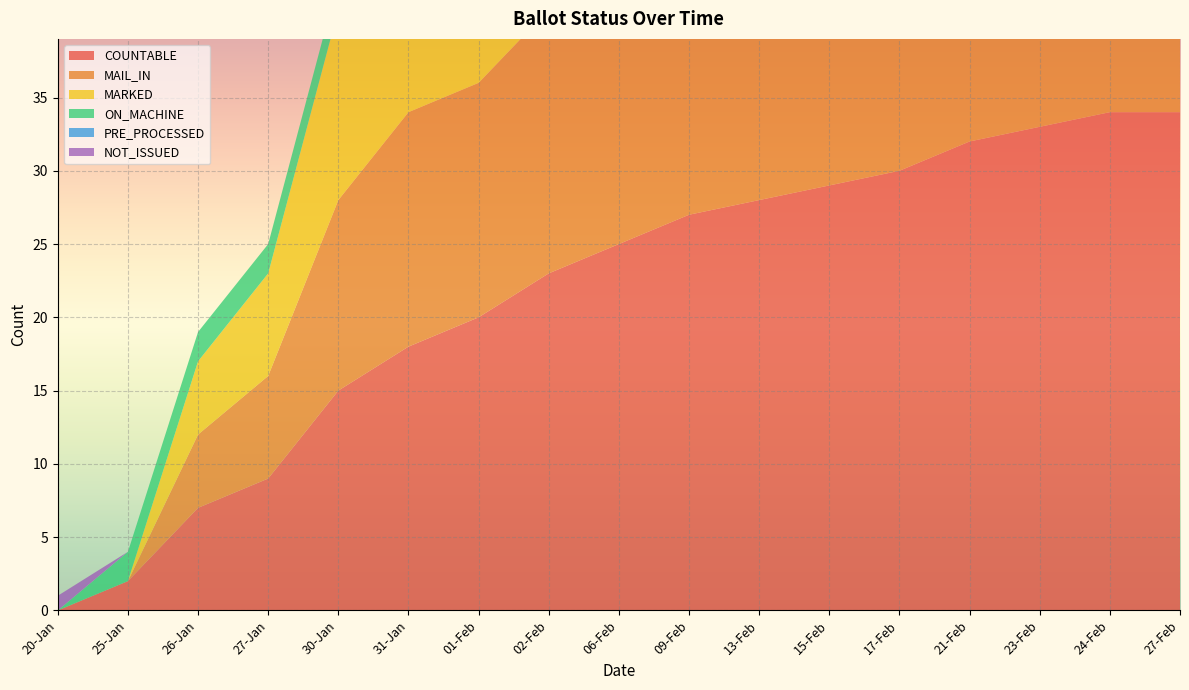

Reading left to right, what are all the values shown in this chart?

COUNTABLE: 0	2	7	9	15	18	20	23	25	27	28	29	30	32	33	34	34
MAIL_IN: 0	0	5	7	13	16	16	18	20	22	23	24	24	24	25	26	26
MARKED: 0	0	5	7	13	16	19	18	20	22	23	24	24	24	25	26	26
ON_MACHINE: 0	2	2	2	2	2	4	5	5	5	5	5	6	8	8	8	8
PRE_PROCESSED: 0	0	0	0	0	0	0	0	0	0	0	0	0	0	0	0	0
NOT_ISSUED: 1	0	0	0	0	0	0	0	0	0	0	0	0	0	0	0	0